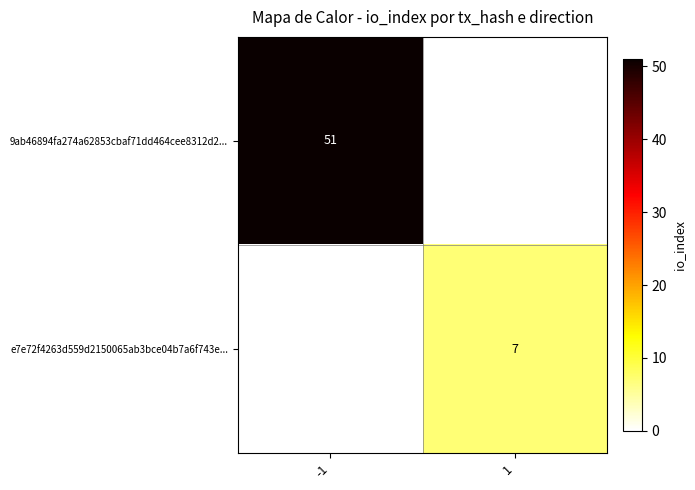

Which label corresponds to the largest value in the chart?

-1